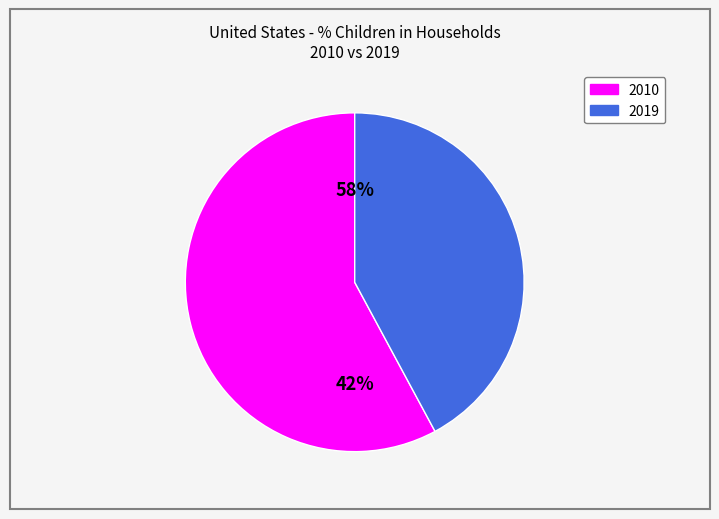

To the nearest percent, what percentage of the pie is 2019?

42%